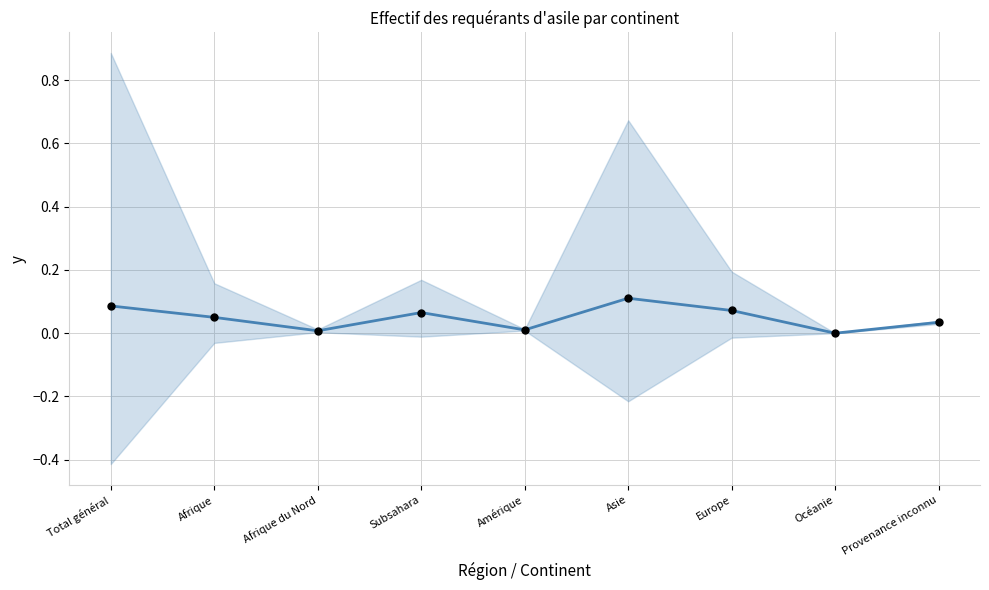

Which has a higher value, Total général or Afrique du Nord?

Total général